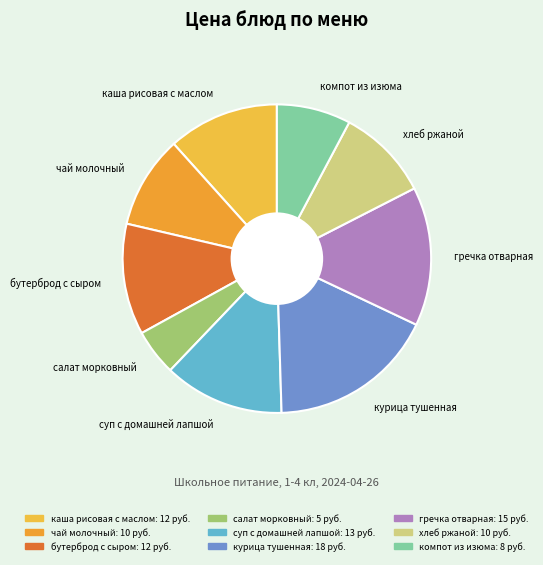

How many slices are in this pie chart?

9